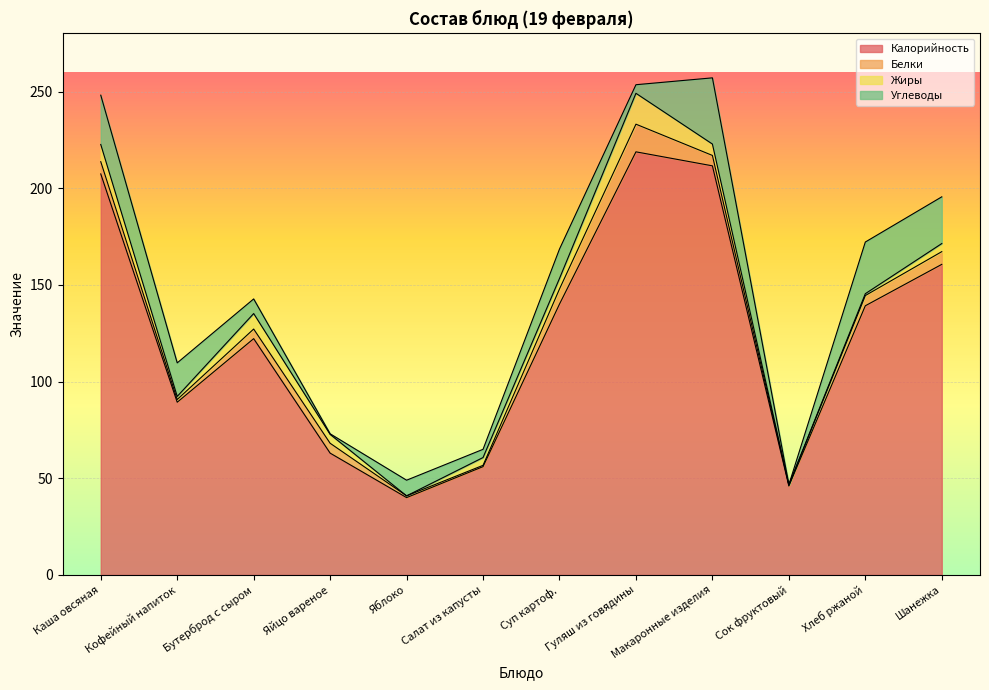

True or false: Калорийность has a value of 274.4 at Шанежка.

False